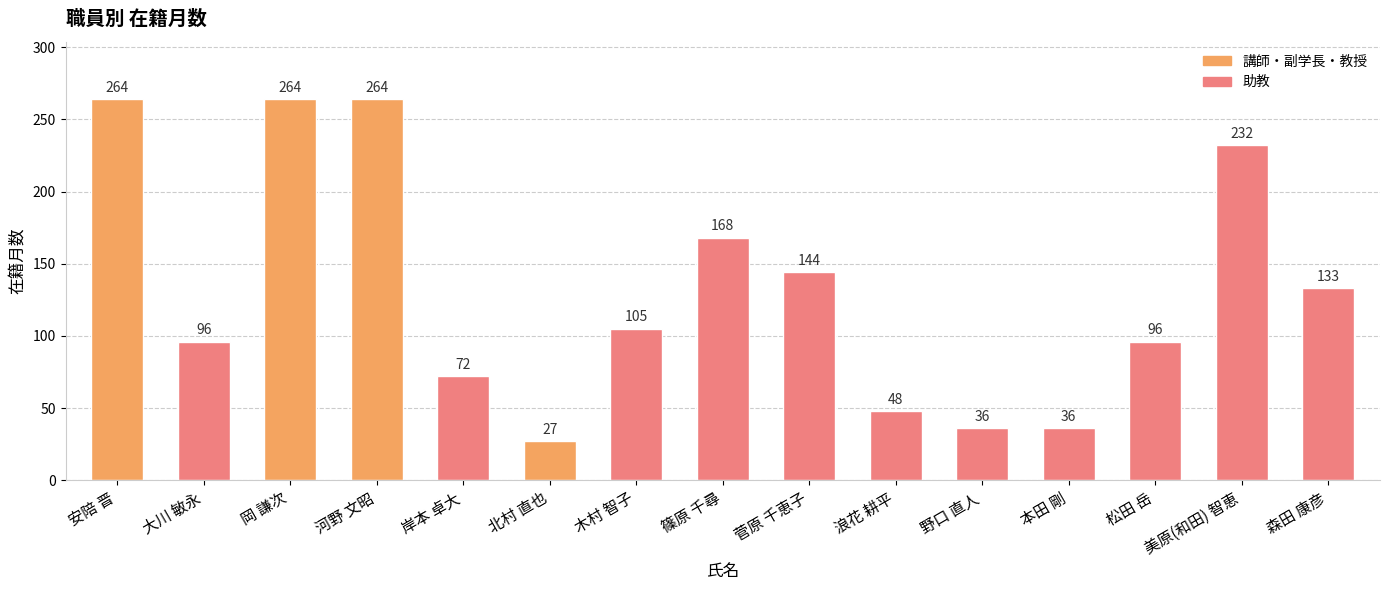

Which label corresponds to the smallest value in the chart?

北村 直也